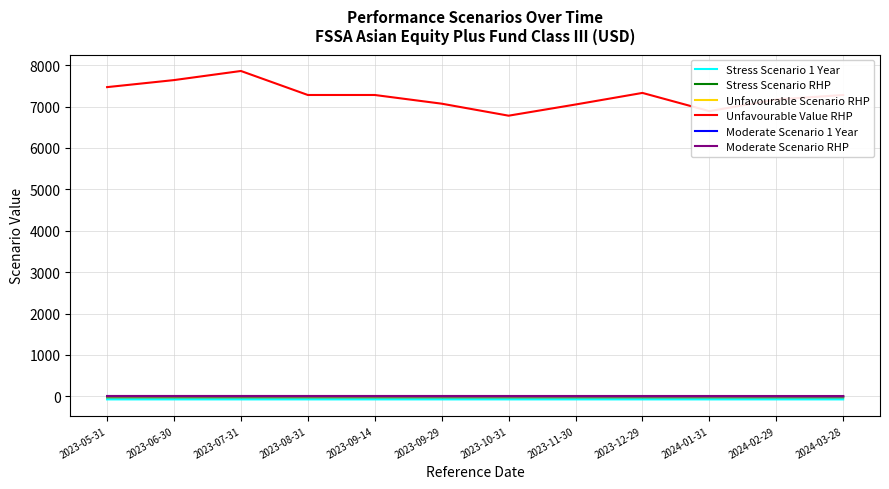

What is the sum of the Stress Scenario RHP values at 2024-01-31 and 2023-10-31?

-50.3